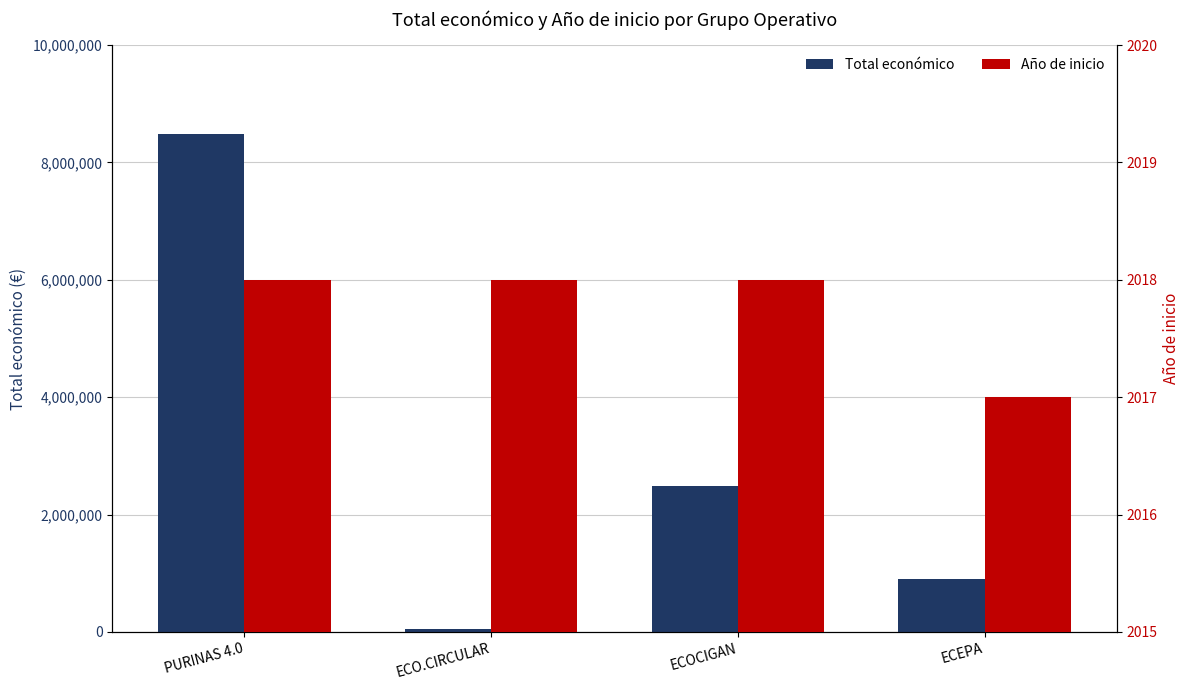

What is the maximum value for Total económico?

8484999